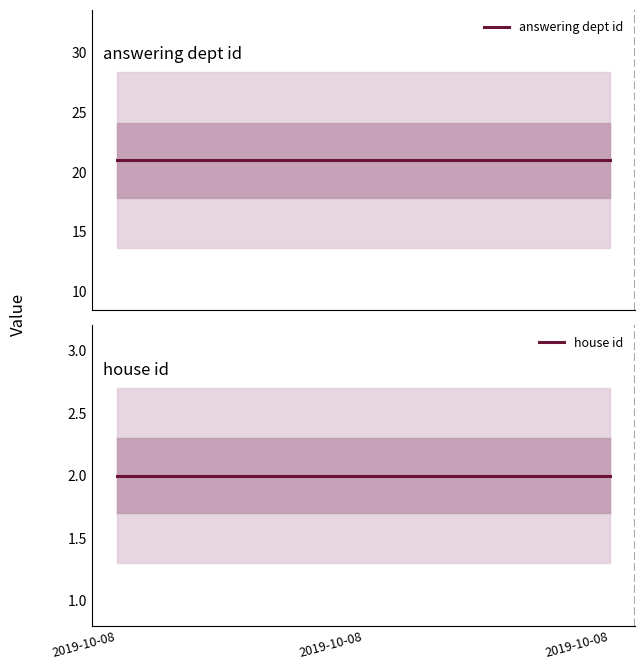

At how many categories does at least one series exceed 17?

3